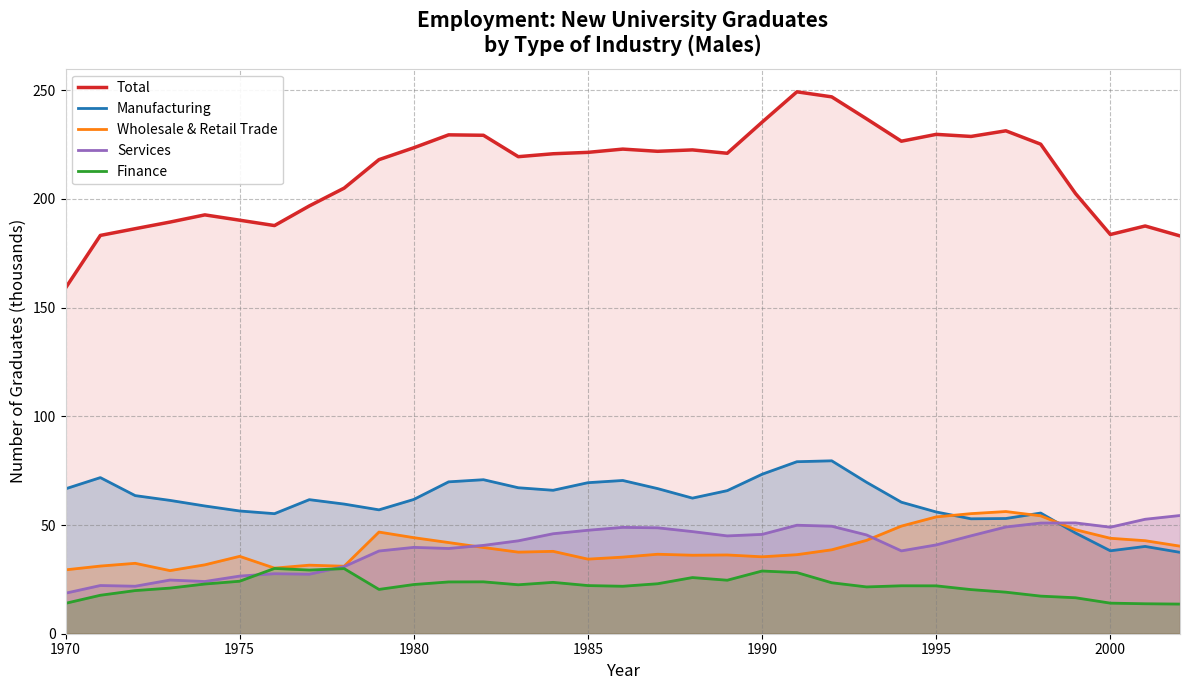

What is the value of the Services point at the 20th from the left?

45.0